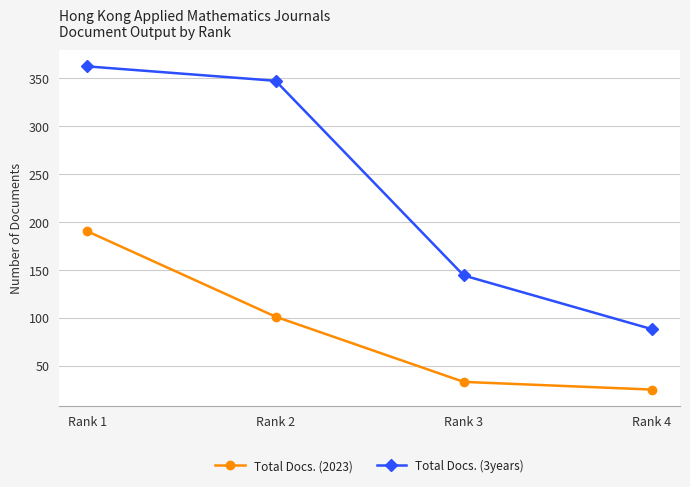

Which label corresponds to the largest value in the chart?

Rank 1